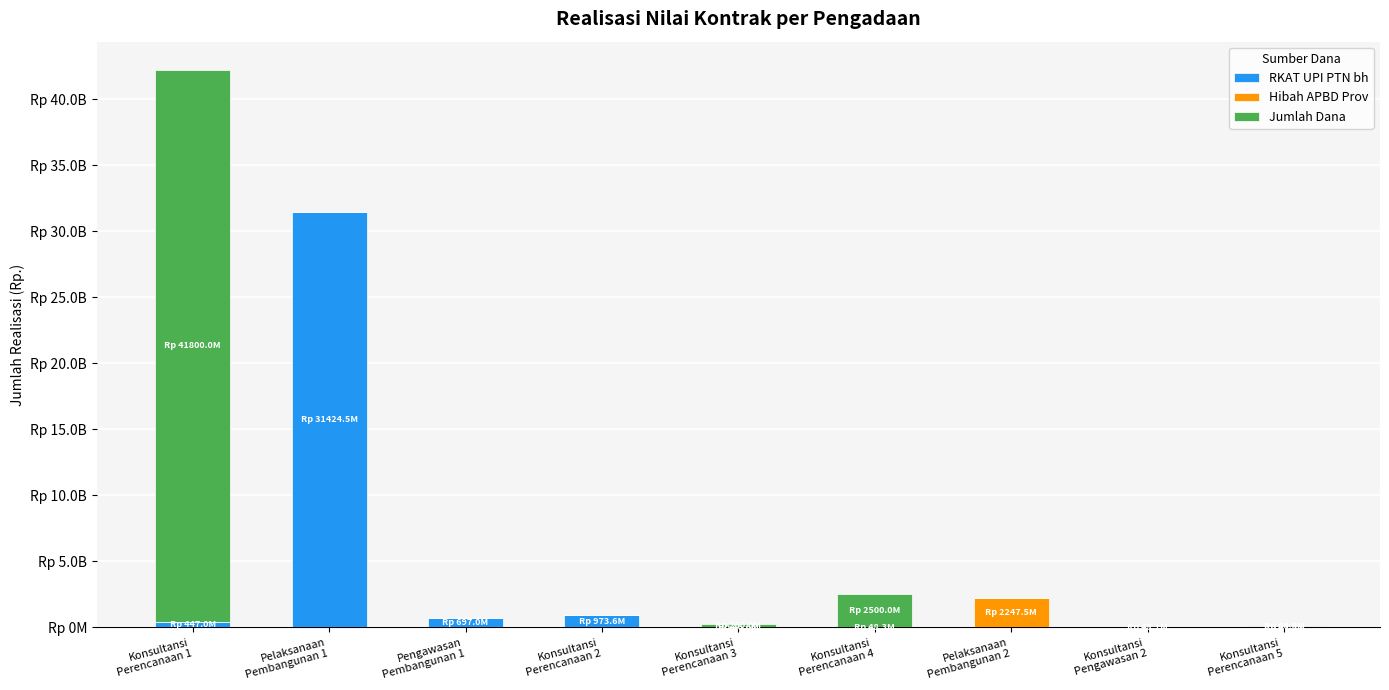

What are all the series names shown in the legend?

RKAT UPI PTN bh, Hibah APBD Prov, Jumlah Dana